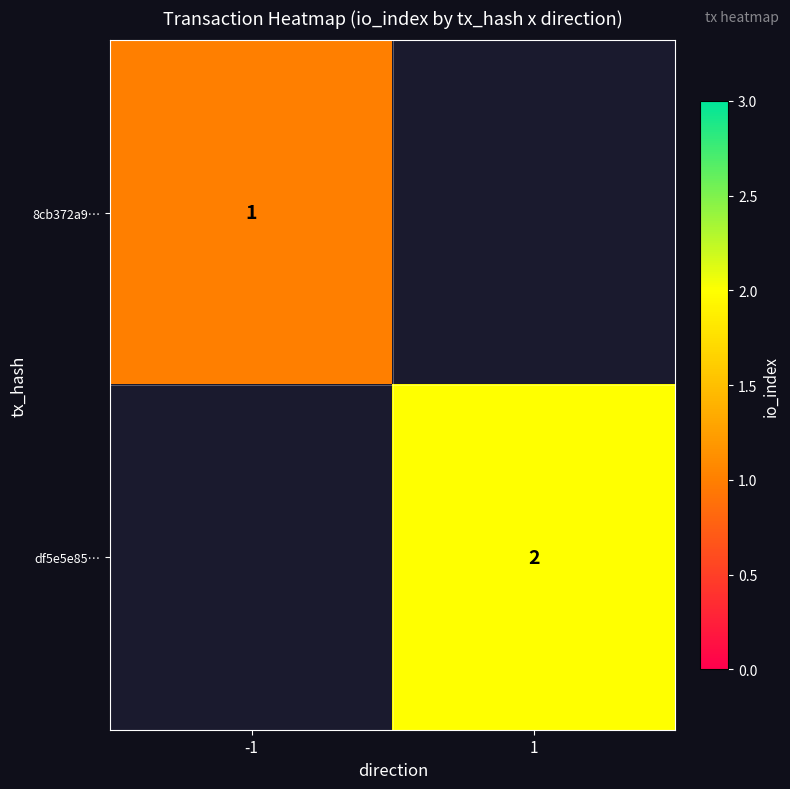

Which has a higher value, 1 or -1?

-1